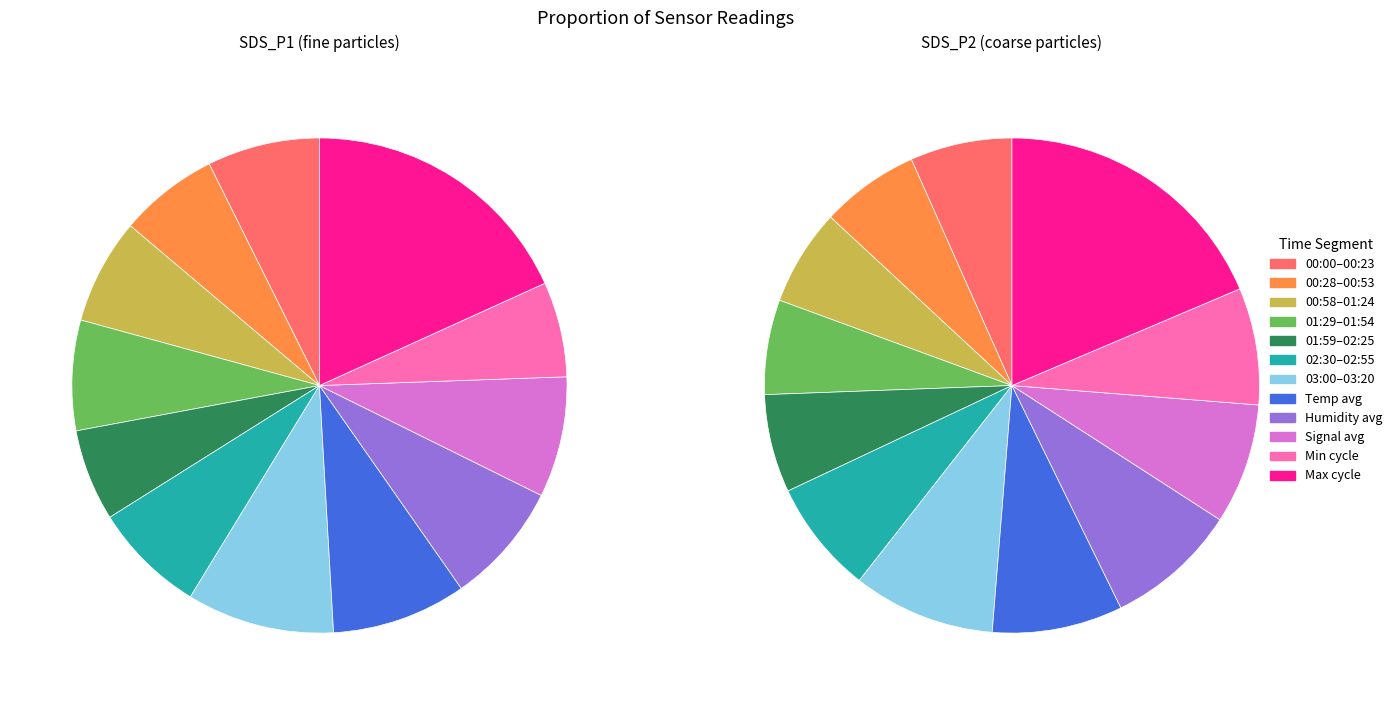

Does any single category account for the majority?

No